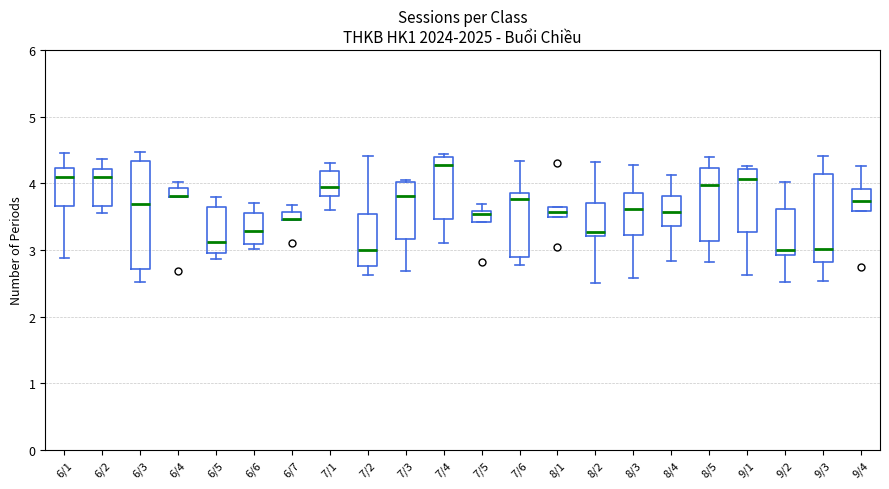

Where does the median line of the box for 6/1 sit on the y-axis? The values are not printed on the chart, so give them approximately, as read against the axis.

4.1